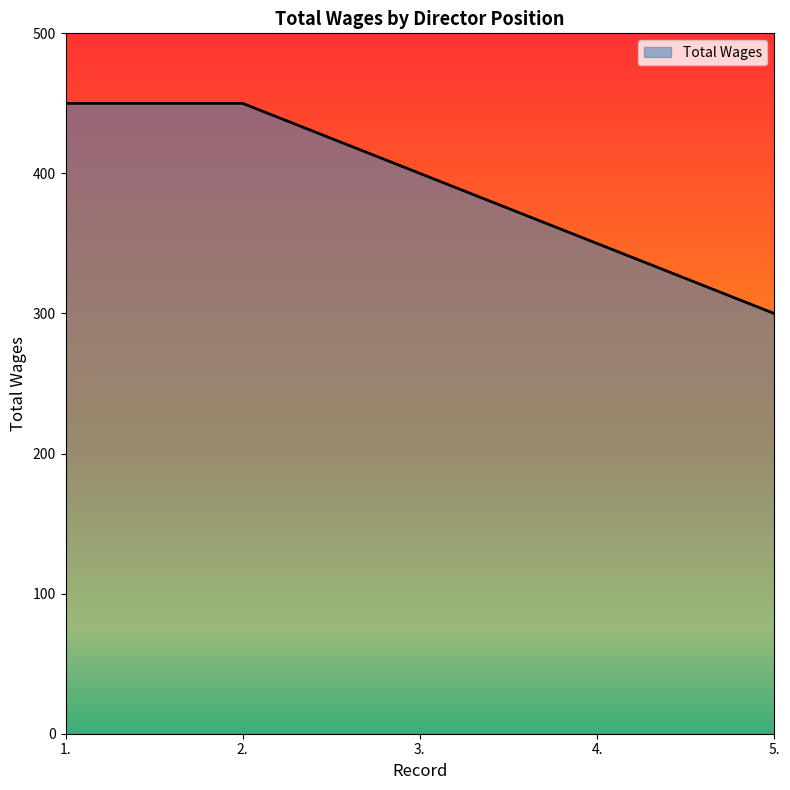

The chart shows a value of 109 at 1.. True or false?

False